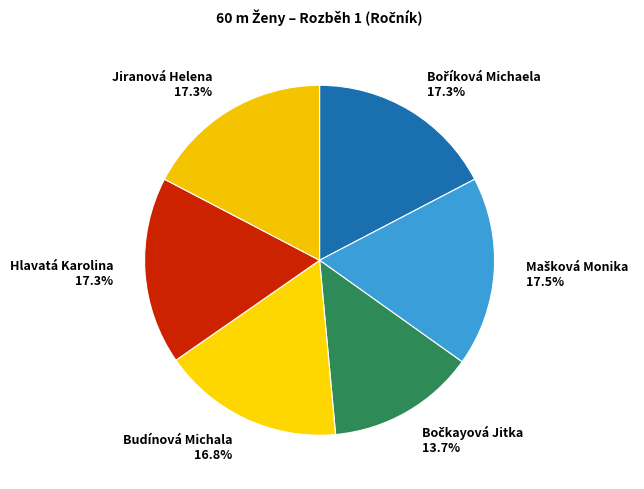

Is there a majority slice in this chart?

No